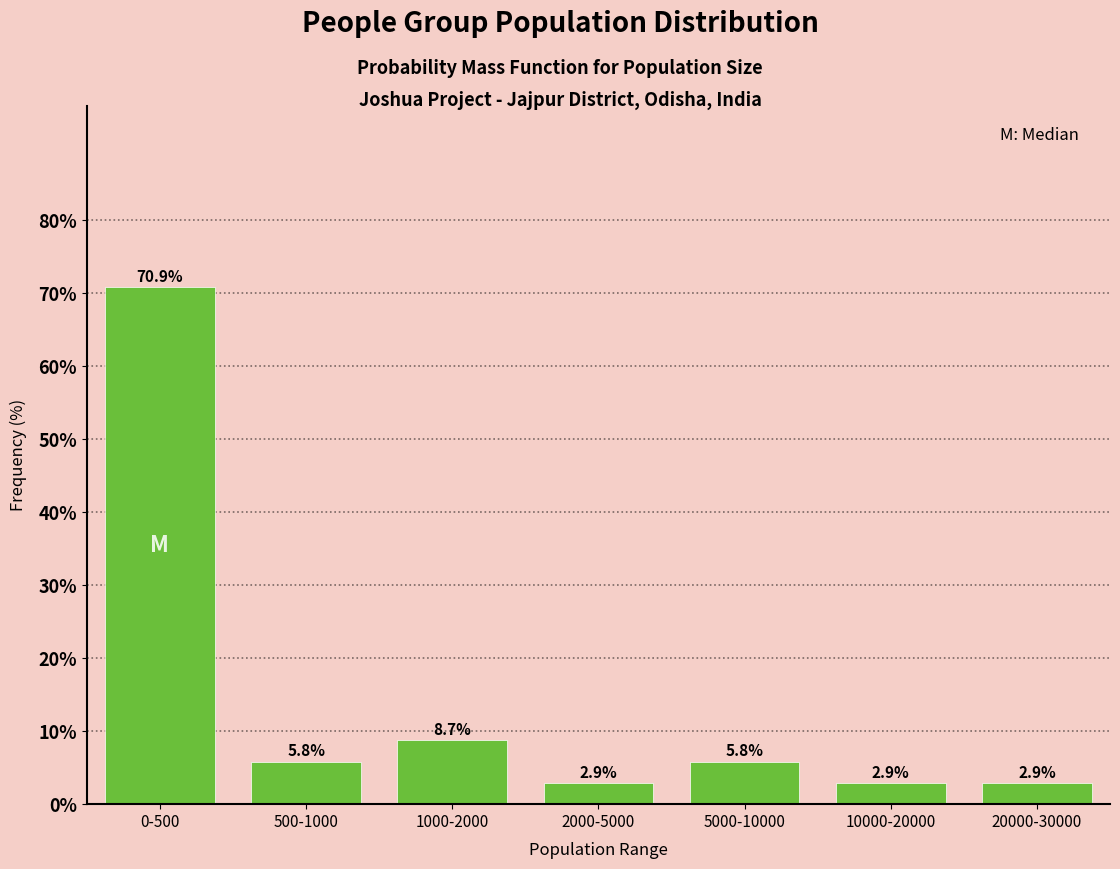

Reading left to right, extract all data points from this chart.

70.9	5.8	8.7	2.9	5.8	2.9	2.9